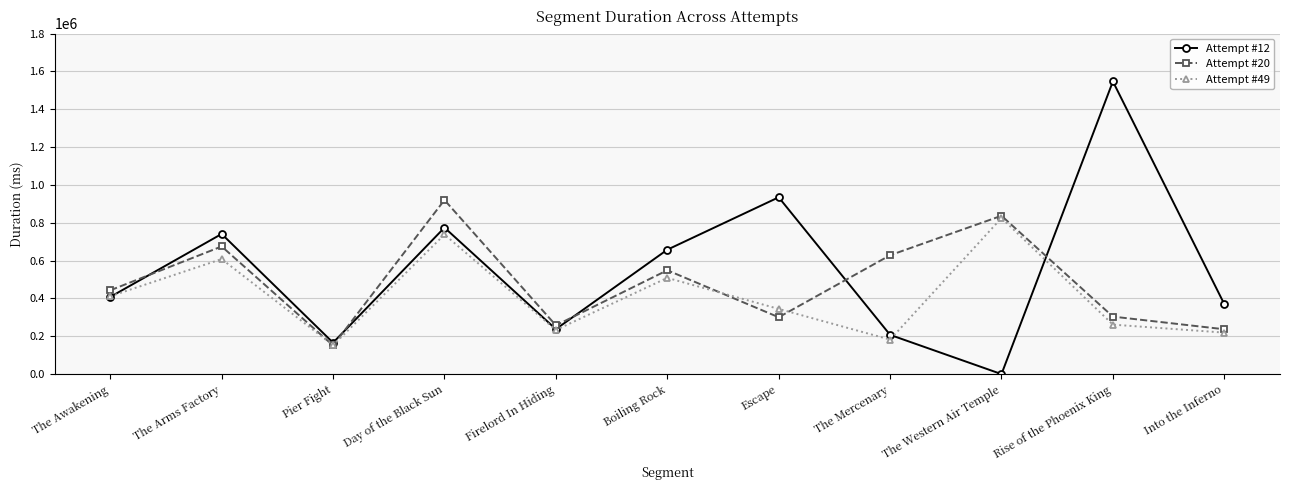

What is the label of the 7th point from the left?

Escape